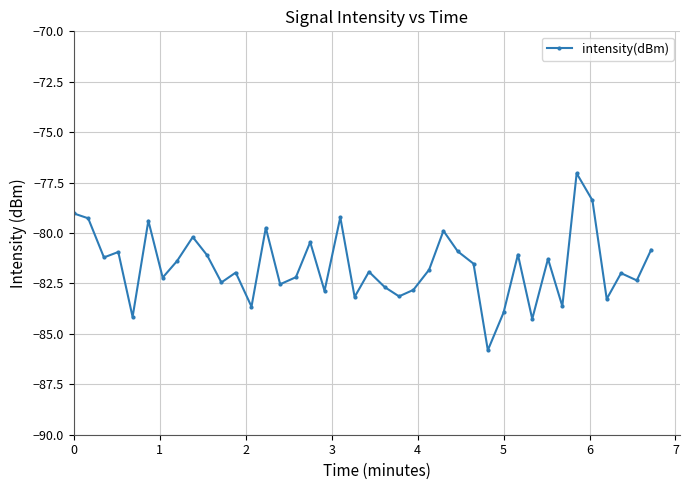

What is the average value?

-81.6